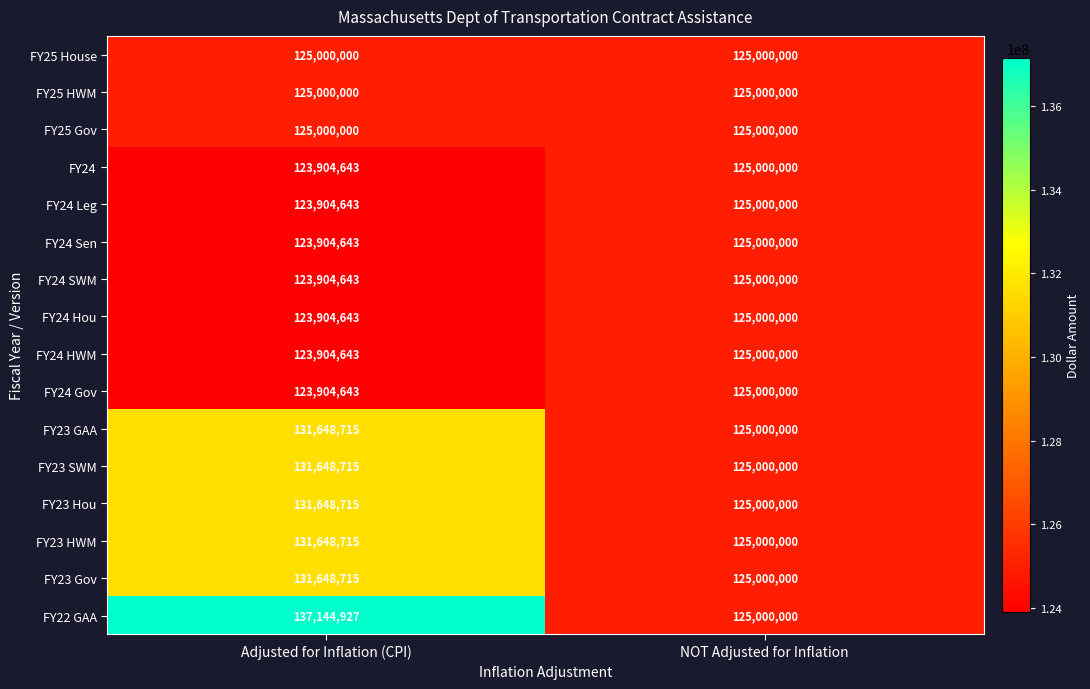

True or false: FY23 SWM has a value of 182320390 at Adjusted for Inflation (CPI).

False